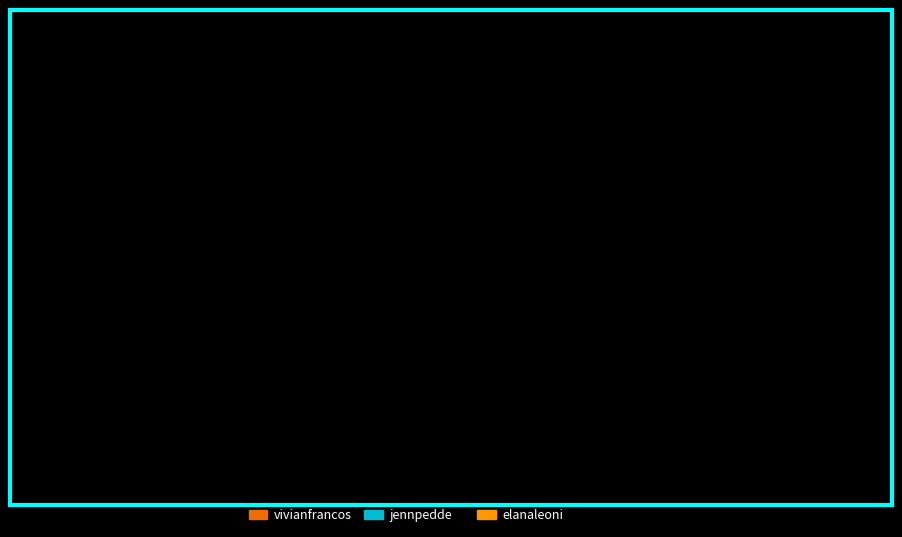

Which has a higher value, jennpedde: 6.3% or feverbee: 2.1%?

jennpedde: 6.3%